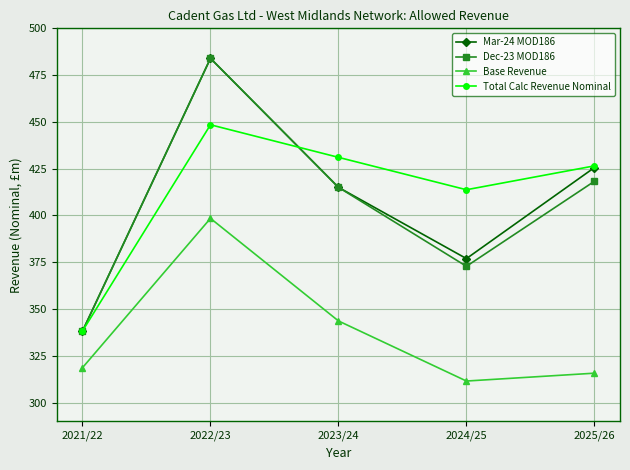

Is it true that Total Calc Revenue Nominal equals 285.9 at 2022/23?

False